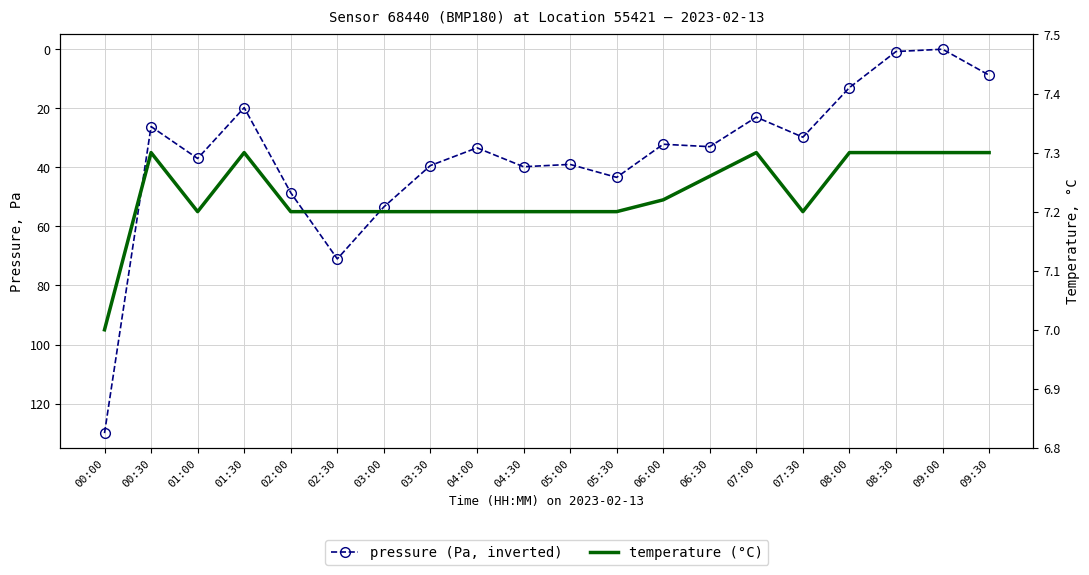

Reading right to left, list all the values displayed in this chart.

pressure: 8.8	0.0	0.8	13.0	29.8	23.0	33.0	32.2	43.4	39.0	39.8	33.4	39.4	53.4	71.0	48.6	19.8	37.0	26.2	130.0
temperature: 7.3	7.3	7.3	7.3	7.2	7.3	7.3	7.2	7.2	7.2	7.2	7.2	7.2	7.2	7.2	7.2	7.3	7.2	7.3	7.0